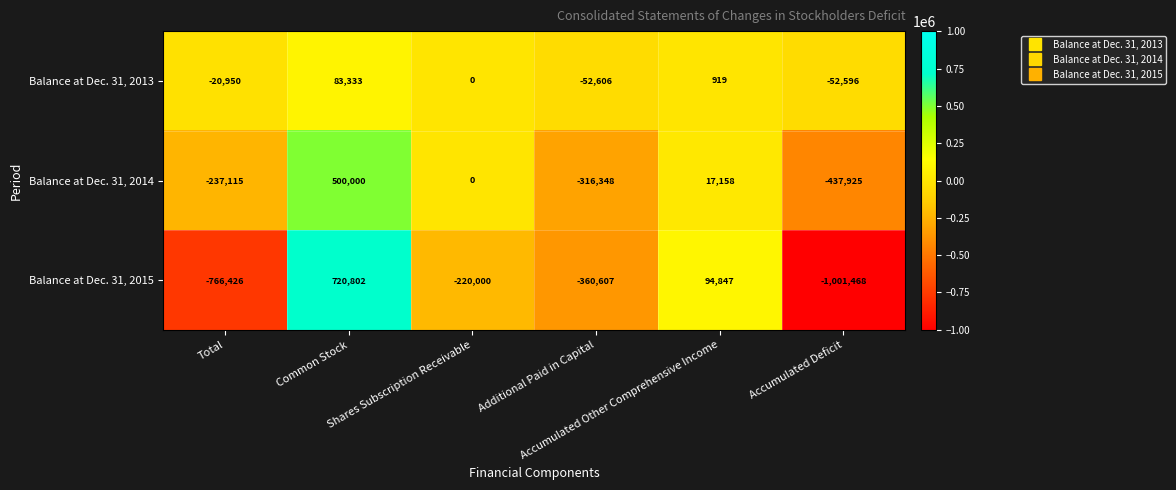

What is the maximum value shown in the chart?

720802